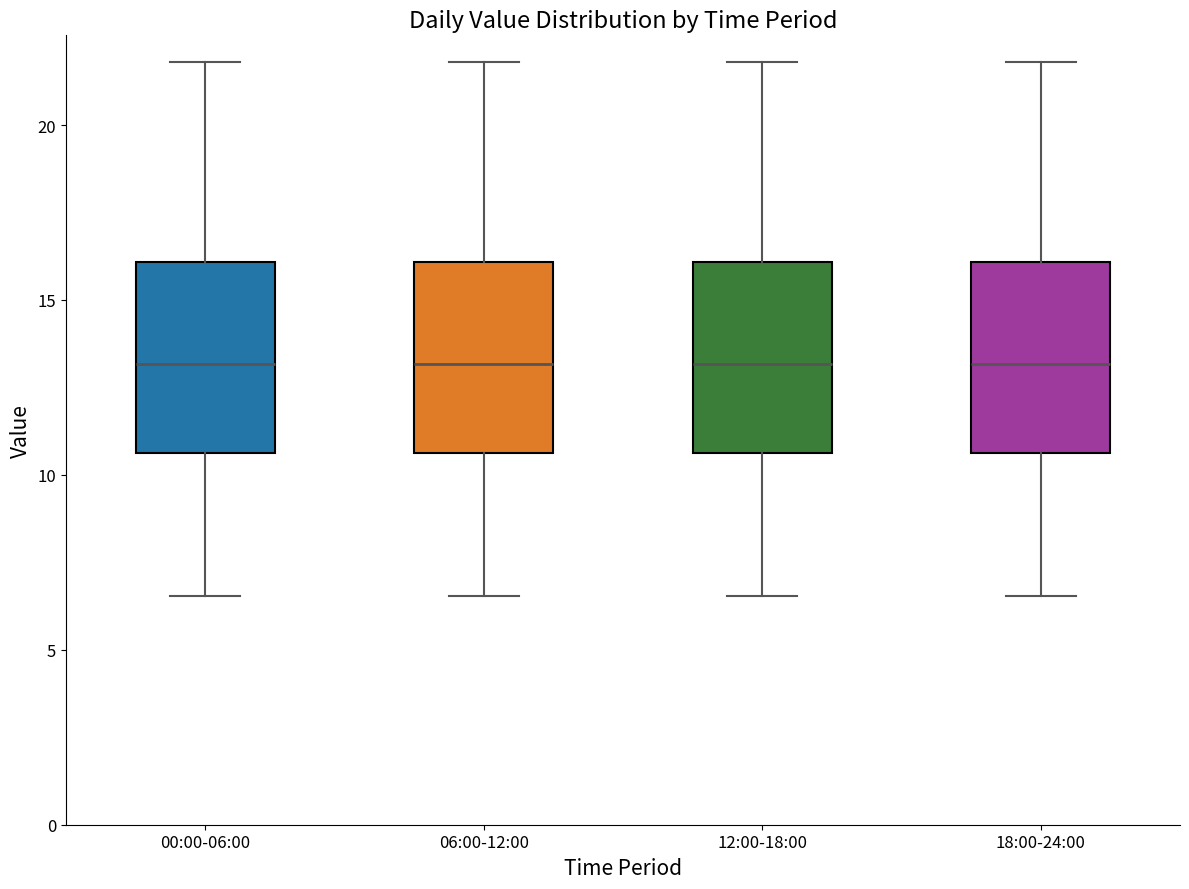

Where is the lower edge of the box for 06:00-12:00 on the y-axis? The values are not printed on the chart, so give them approximately, as read against the axis.

10.5